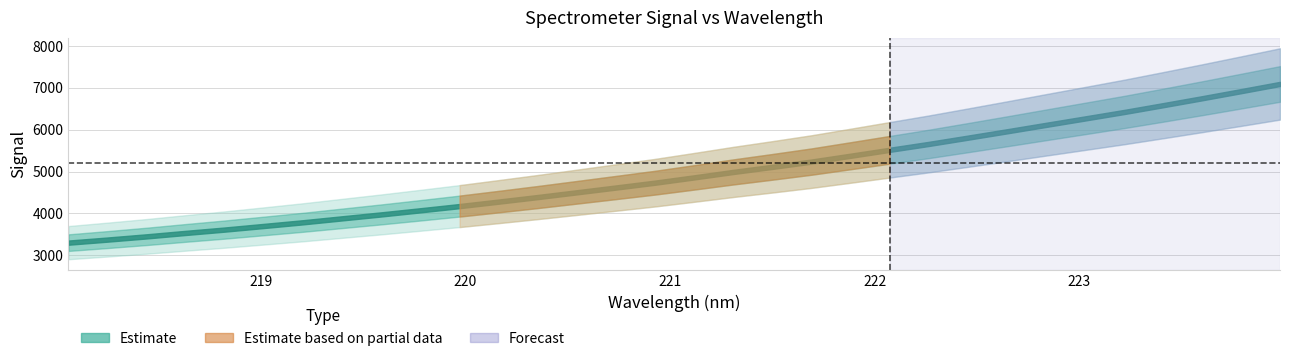

Is it true that the value at 223.408 is 6583.7?

True